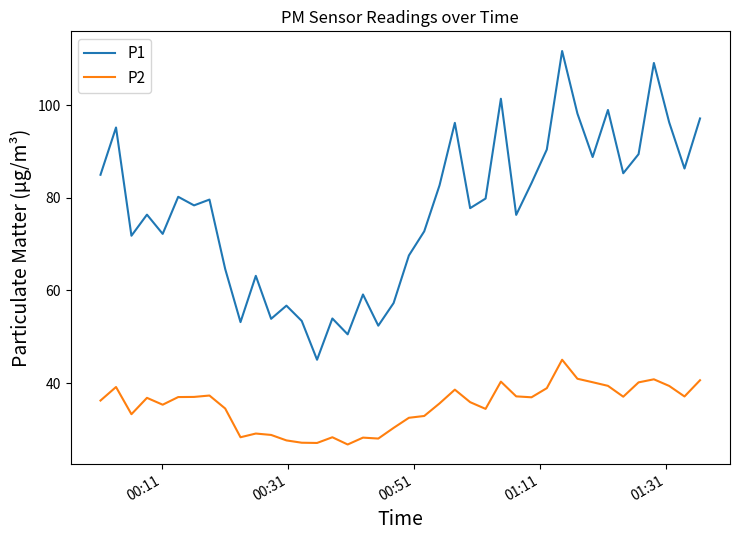

In P2, how many points are lower than both neighbors (excluding endpoints)?

10